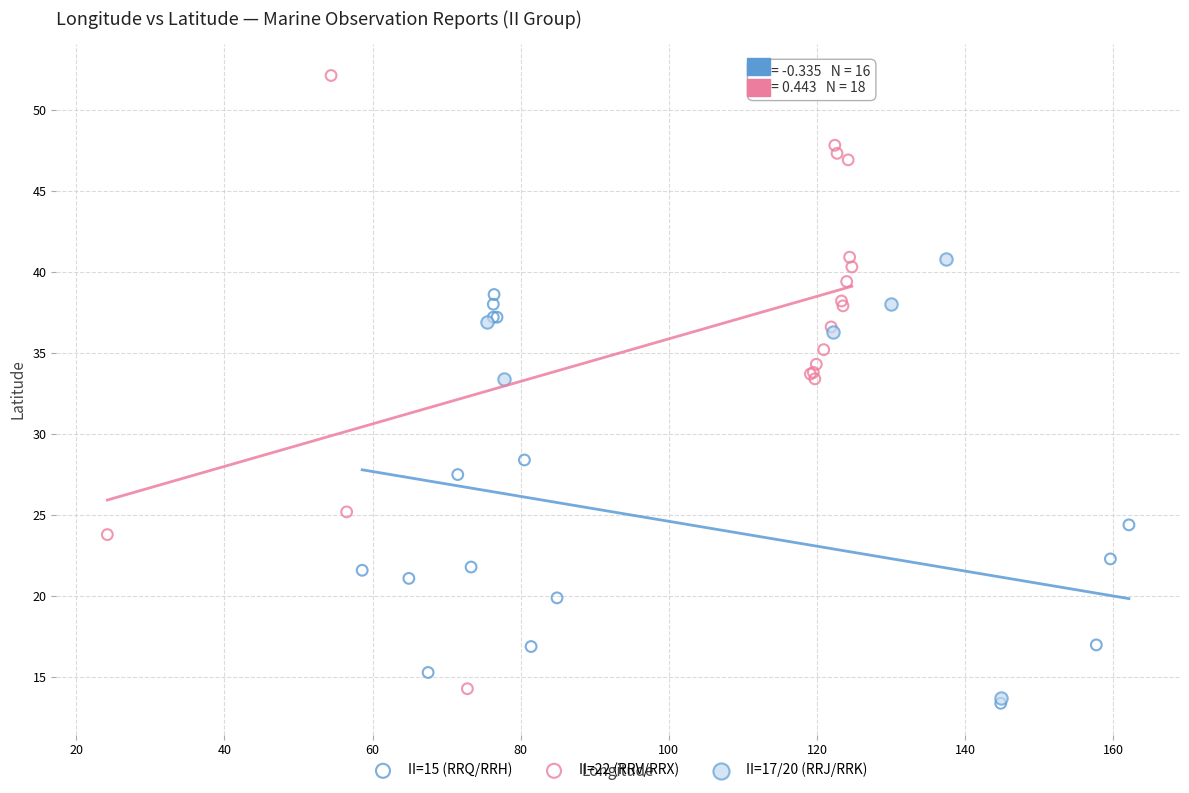

Which series reaches the maximum Y coordinate?

II=22 (RRV/RRX)